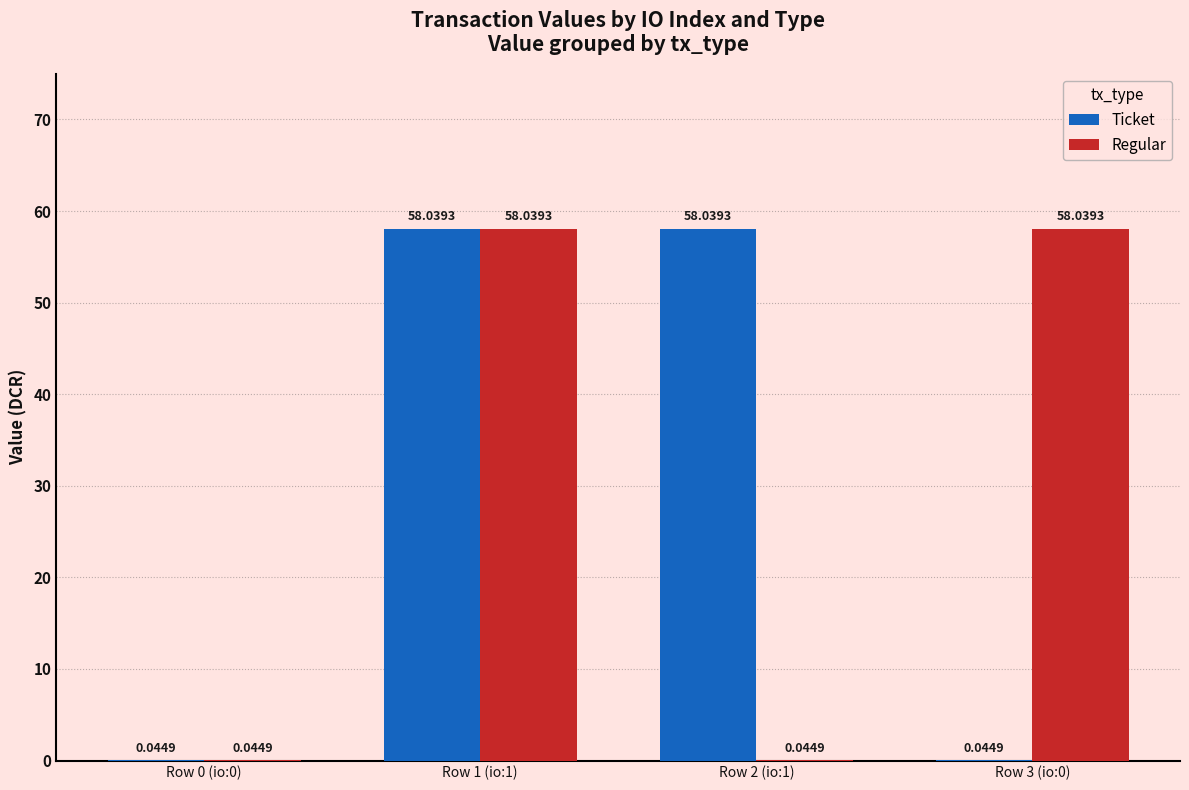

Are the bars horizontal?

No